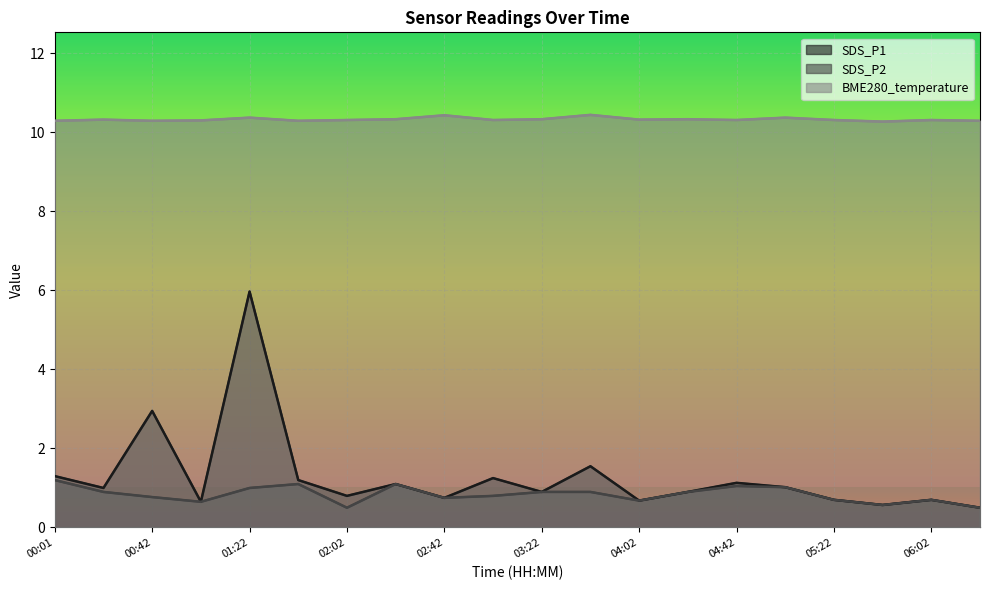

What is the difference between the highest and lowest values at 03:22?

9.4